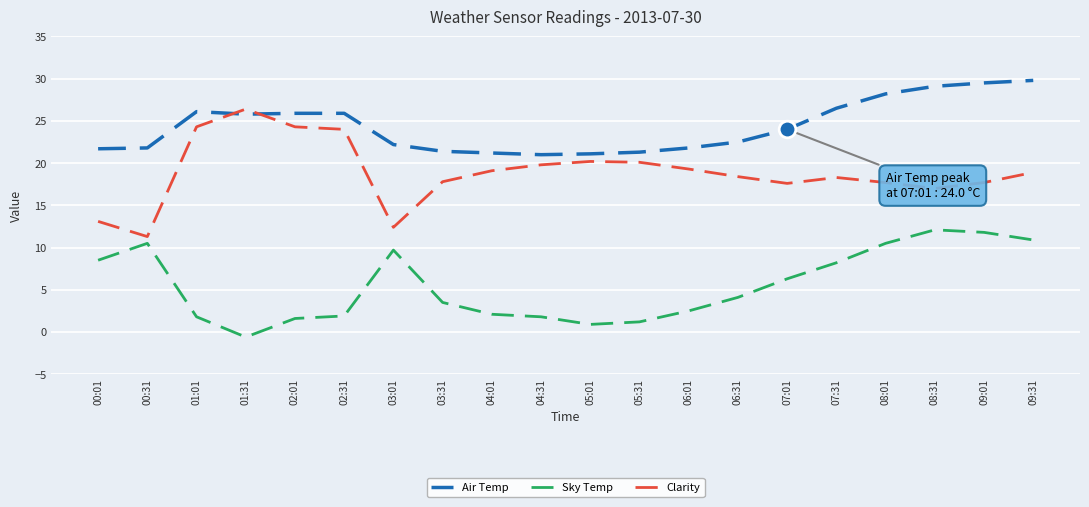

Is it true that Sky Temp equals 10.5 at 08:01?

True